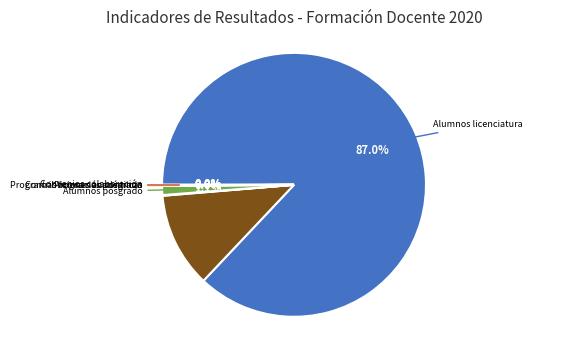

Is there a majority slice in this chart?

Yes